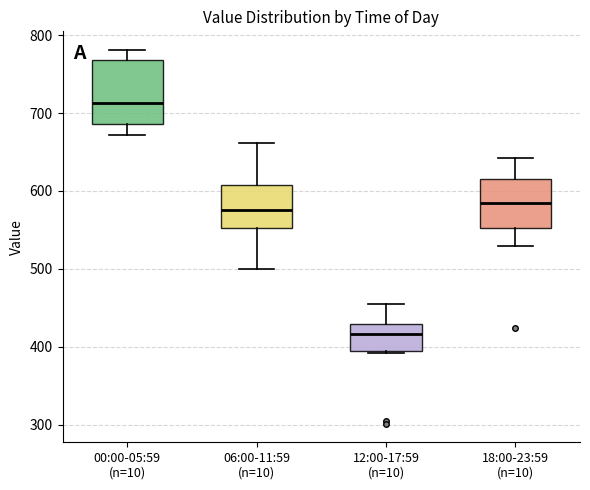

Reading left to right, transcribe this box plot: for each box, give where its median line is, the range the box spans, and where its two whiskers end, as read against the y-axis. The values are not printed on the chart, so give them approximately, as read against the axis.

00:00-05:59 (n=10): median 710, box 690 to 770, whiskers 670 to 780
06:00-11:59 (n=10): median 580, box 550 to 610, whiskers 500 to 660
12:00-17:59 (n=10): median 420, box 390 to 430, whiskers 390 to 450
18:00-23:59 (n=10): median 580, box 550 to 620, whiskers 530 to 640